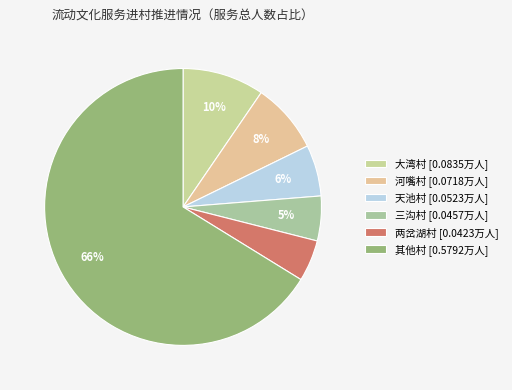

Which slice is the largest?

其他村 [0.5792万人]